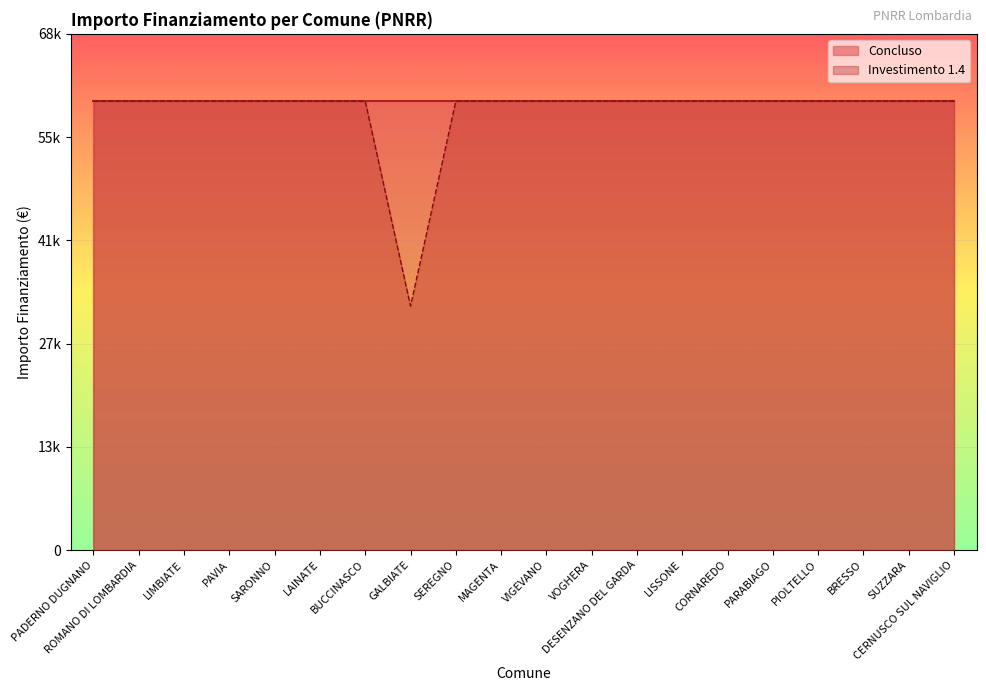

Rank the categories by value from lowest to highest.

GALBIATE, PADERNO DUGNANO, ROMANO DI LOMBARDIA, LIMBIATE, PAVIA, SARONNO, LAINATE, BUCCINASCO, SEREGNO, MAGENTA, VIGEVANO, VOGHERA, DESENZANO DEL GARDA, LISSONE, CORNAREDO, PARABIAGO, PIOLTELLO, BRESSO, SUZZARA, CERNUSCO SUL NAVIGLIO